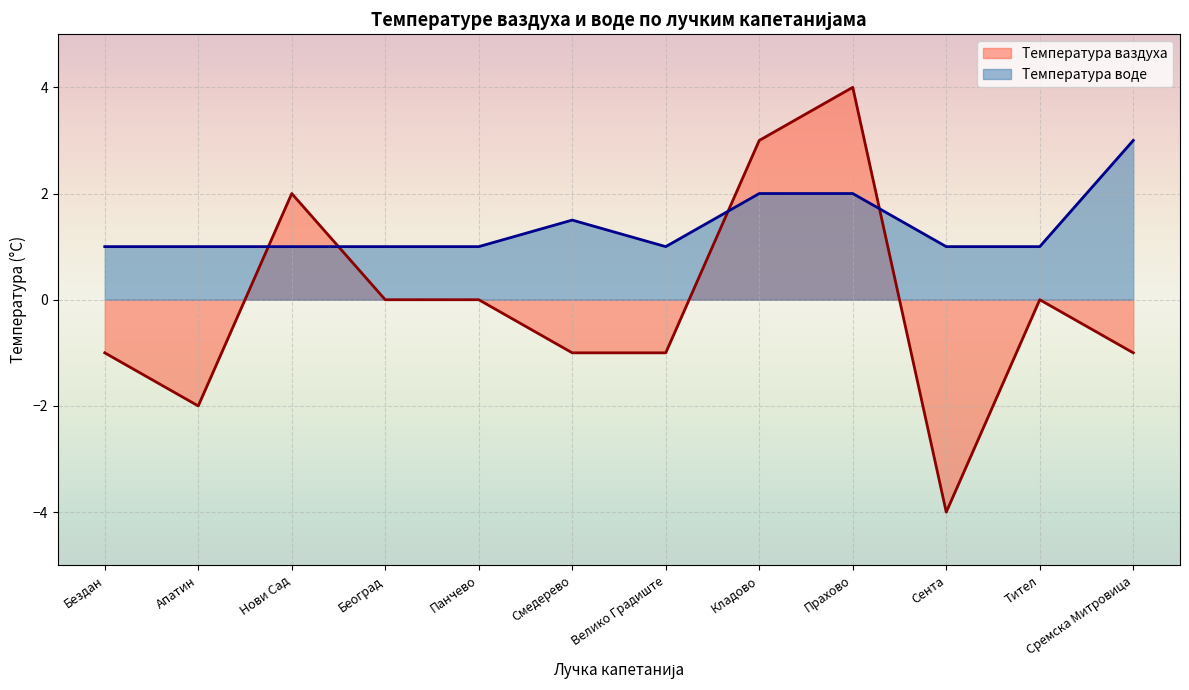

List the series in order of their peak value, lowest first.

Температура воде, Температура ваздуха